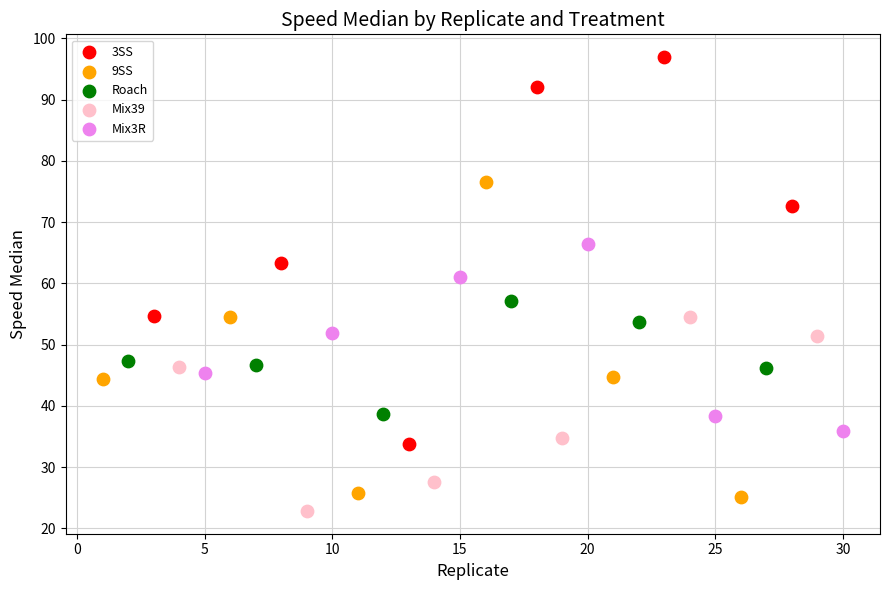

Which series has the widest spread of Y values?

3SS